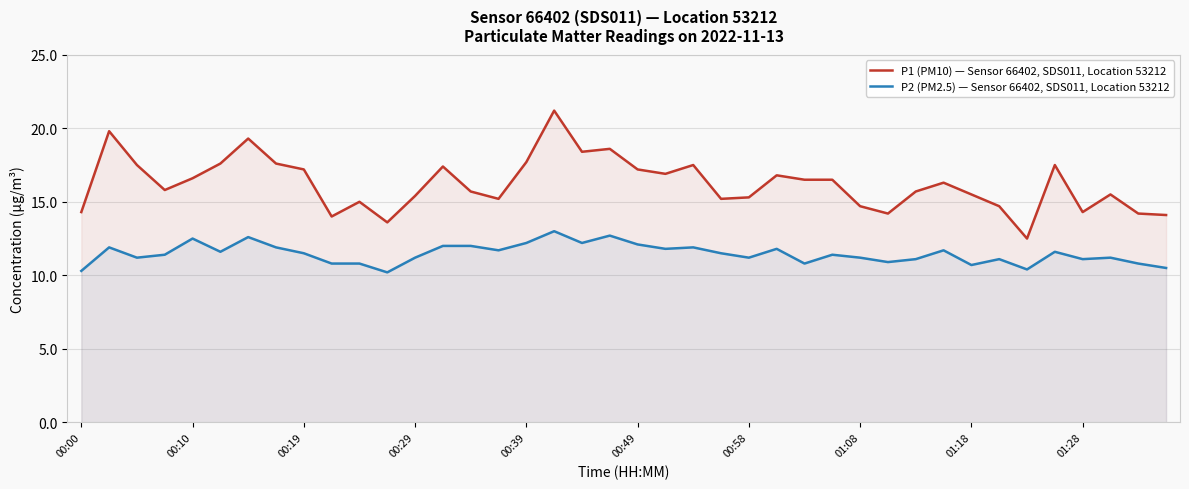

Does the chart display data point markers on the line(s)?

No